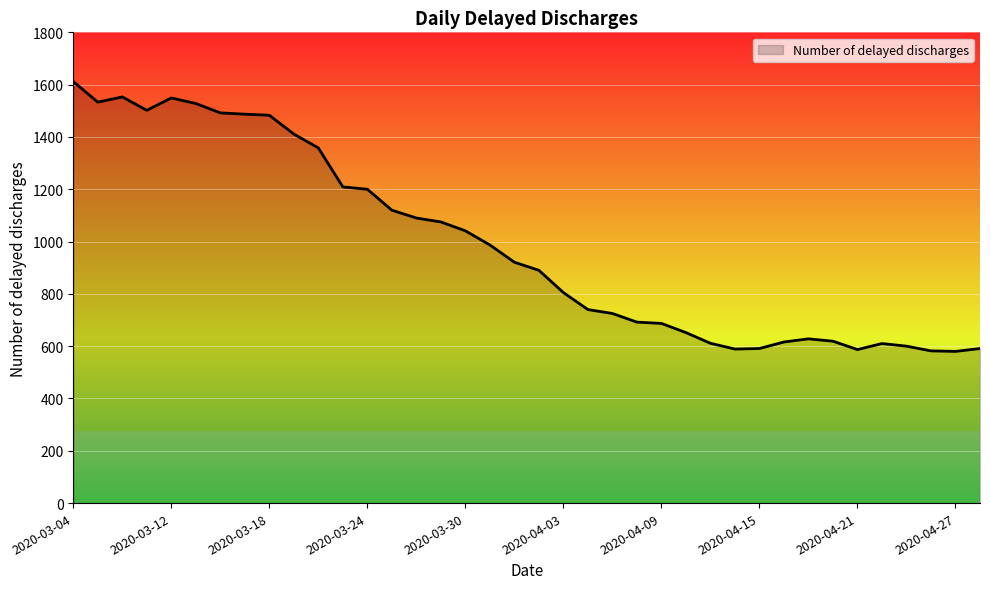

What is the maximum value shown in the chart?

1612